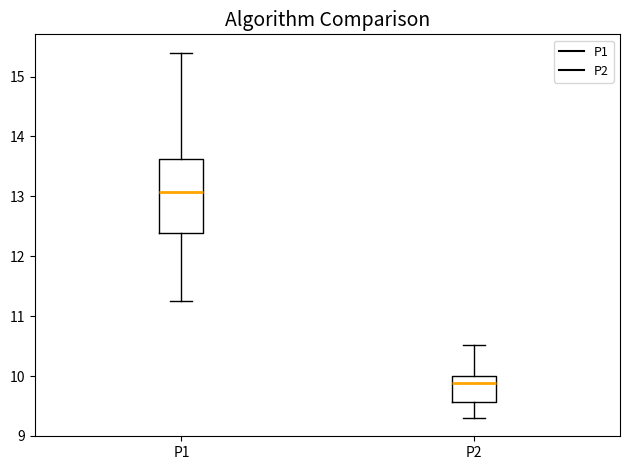

Which box is the tallest, from its lower edge to its upper edge?

P1